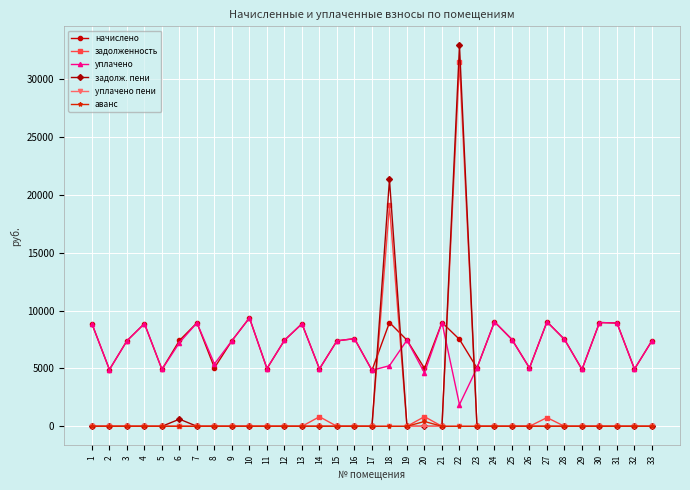

The value of аванс at 25 is 0.0. True or false?

True